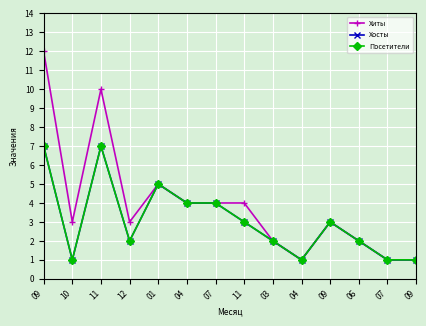

What is the average value of the Хиты series?

4